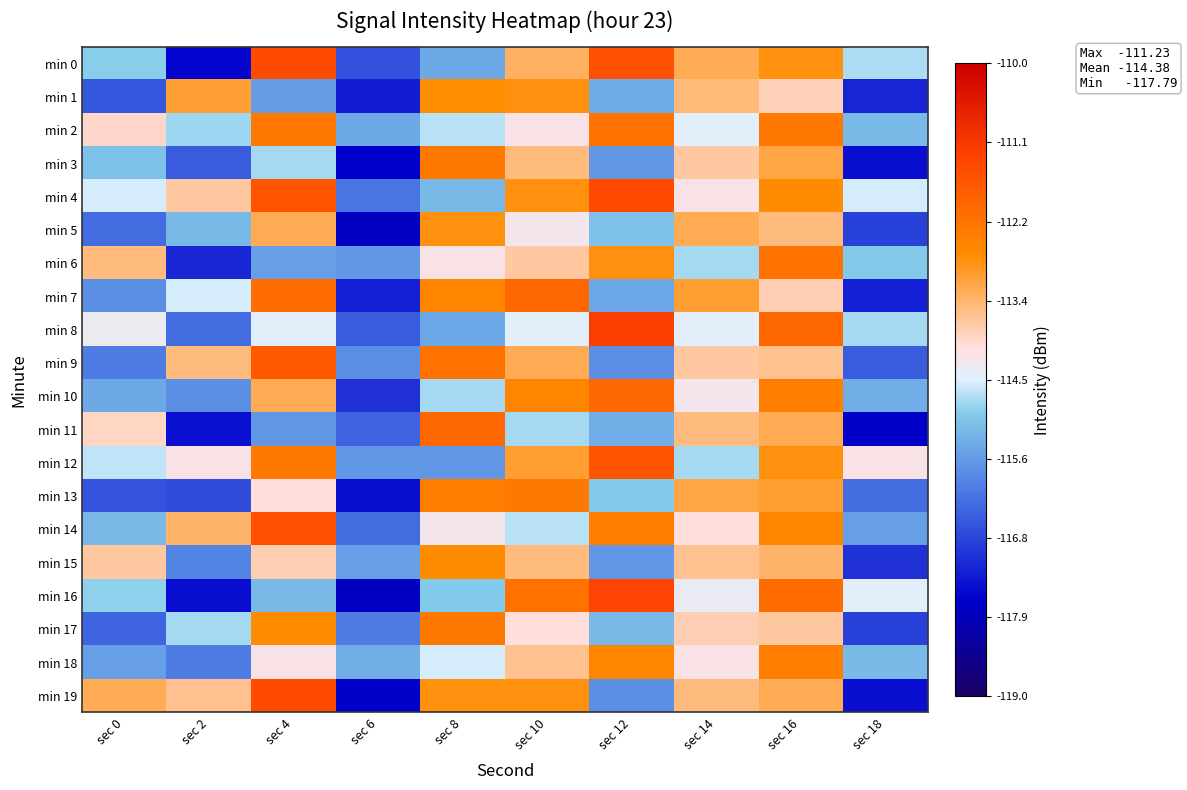

Between sec 16 and sec 18, which is larger?

sec 16